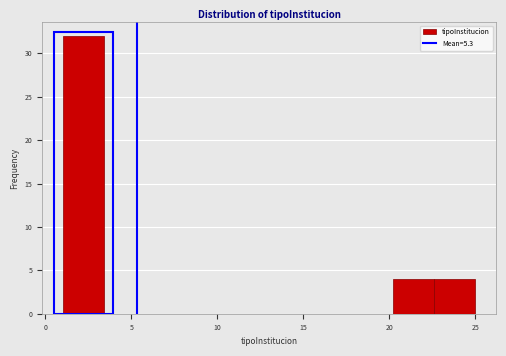

Reading left to right, transcribe this chart: for each bar, give the range it covers on the x-axis and its height. Neither the bar edges nor the heights are printed on the chart, so give them approximately, as read against the axes.

1.0 to 3.4: 32
3.4 to 5.8: 0
5.8 to 8.2: 0
8.2 to 10.6: 0
10.6 to 13.0: 0
13.0 to 15.4: 0
15.4 to 17.8: 0
17.8 to 20.2: 0
20.2 to 22.6: 4
22.6 to 25.0: 4